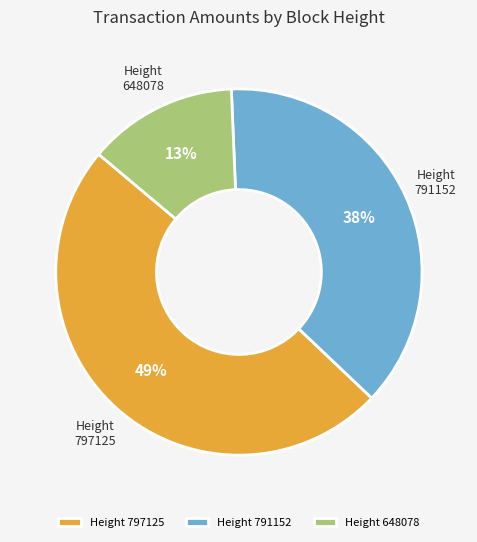

Which category has the biggest portion of the pie?

Height 797125